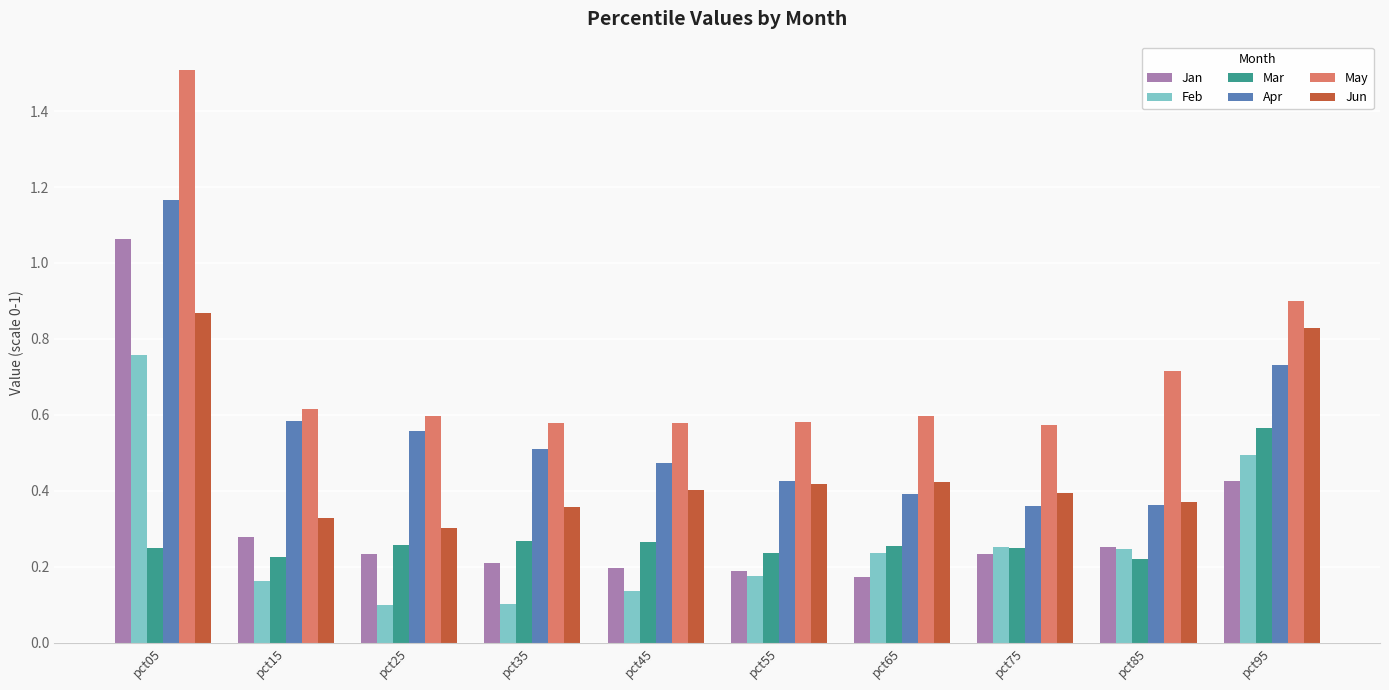

What is the sum of the Feb values at pct65 and pct05?

1.0